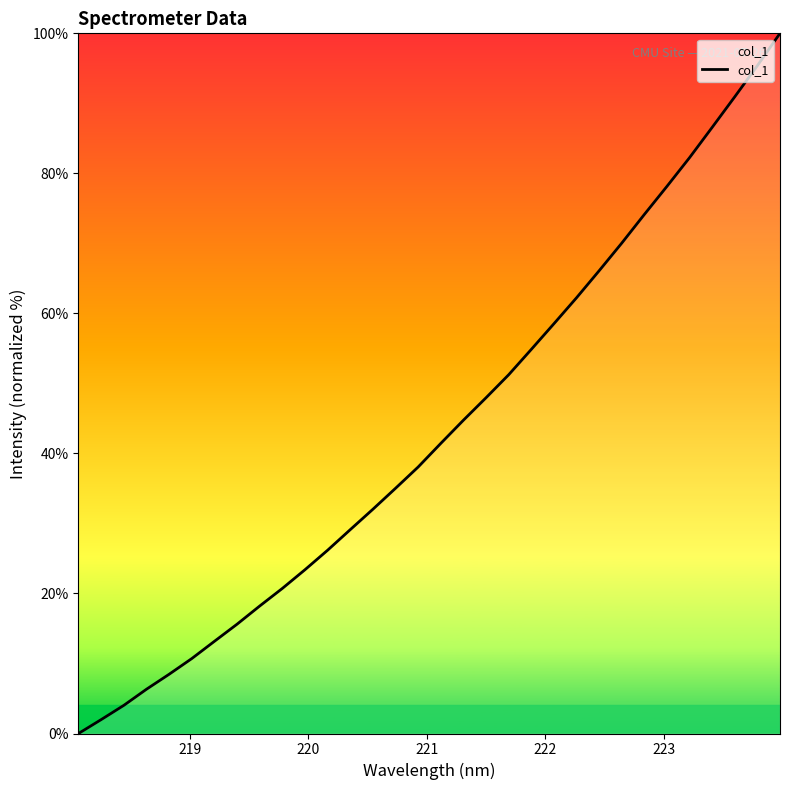

What is the sum of all values?

1387.5